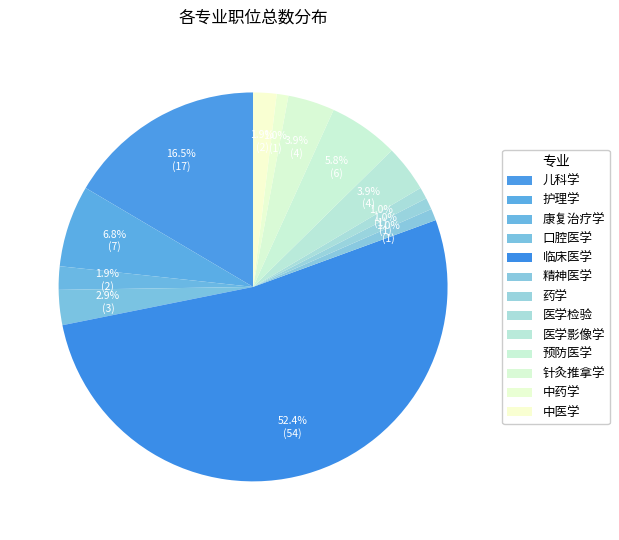

Count the number of slices in the pie.

13